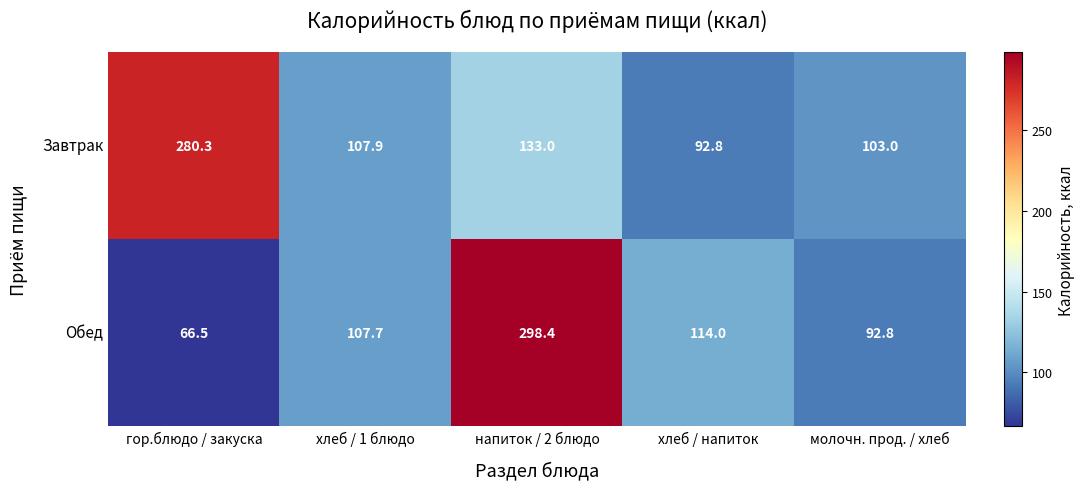

Reading left to right, list all the values displayed in this chart.

Завтрак: 280.3	107.9	133.0	92.8	103.0
Обед: 66.5	107.7	298.4	114.0	92.8